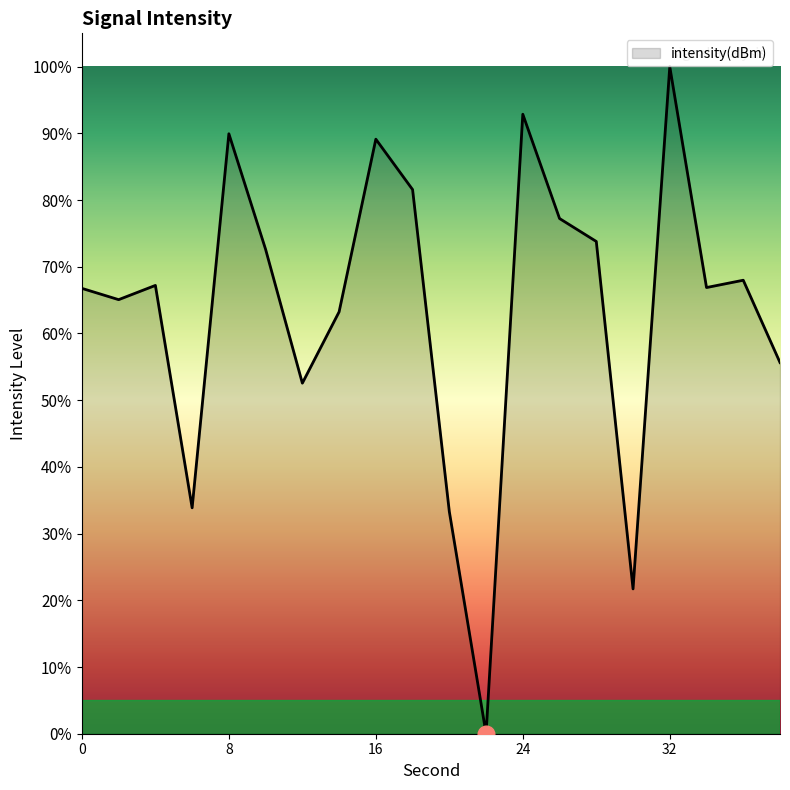

Does the chart display data point markers on the line(s)?

No